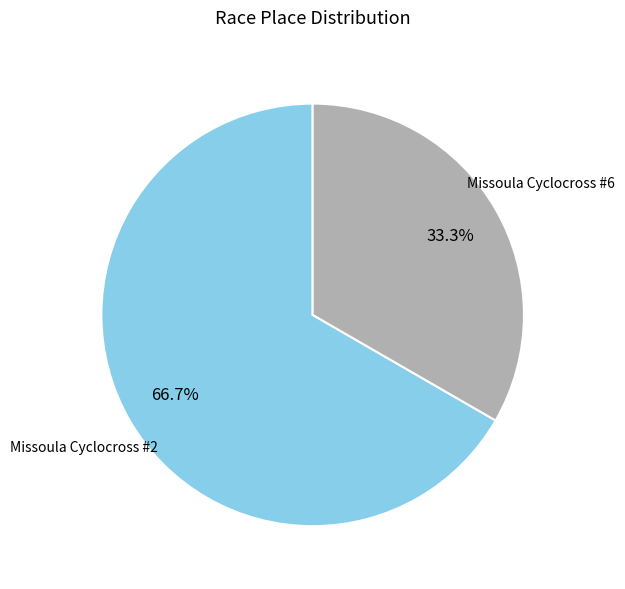

Count the number of slices in the pie.

2